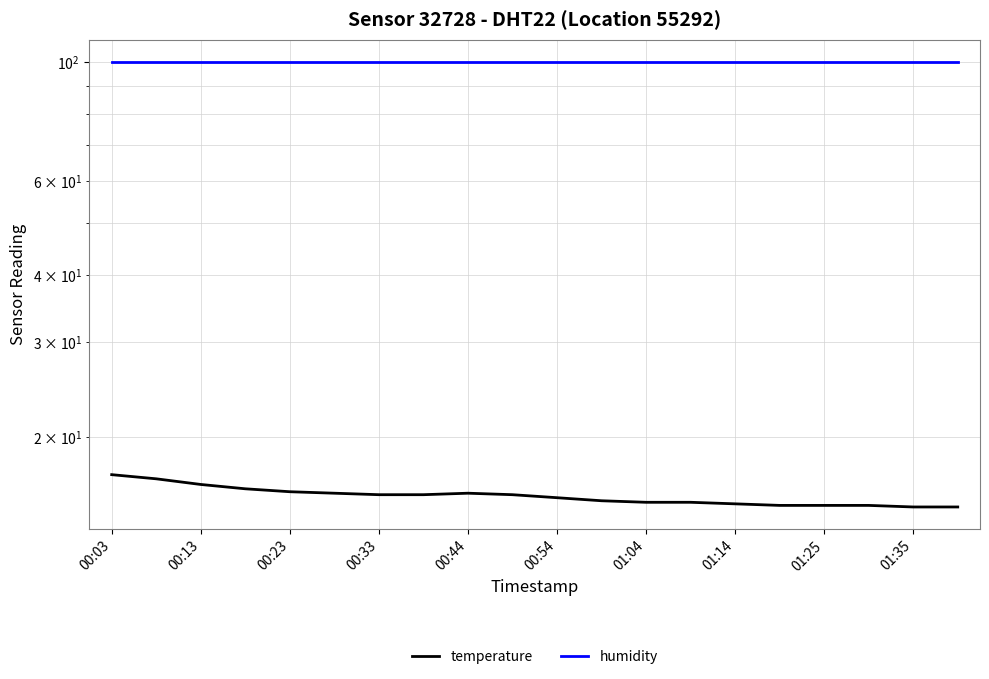

True or false: temperature and humidity intersect in this chart.

False